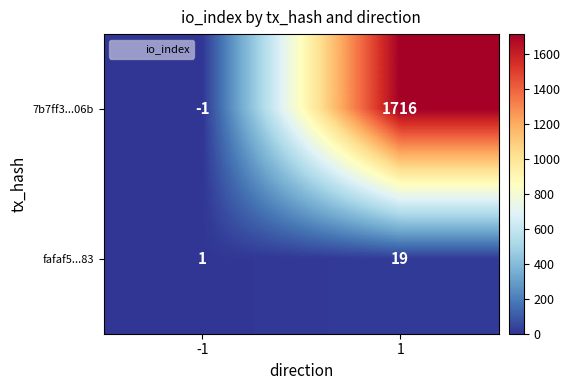

What is the minimum value shown in the chart?

-1